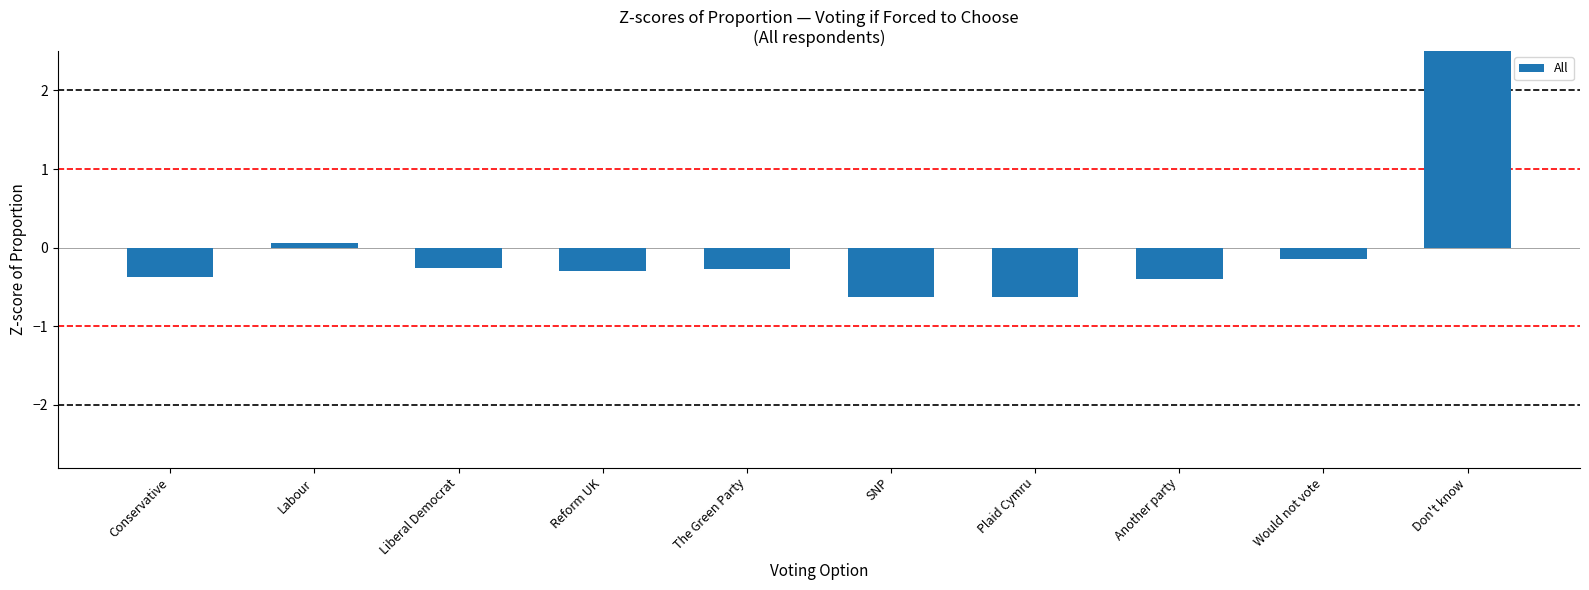

Rank the categories by value from highest to lowest.

Don't know, Labour, Would not vote, Liberal Democrat, The Green Party, Reform UK, Conservative, Another party, SNP, Plaid Cymru